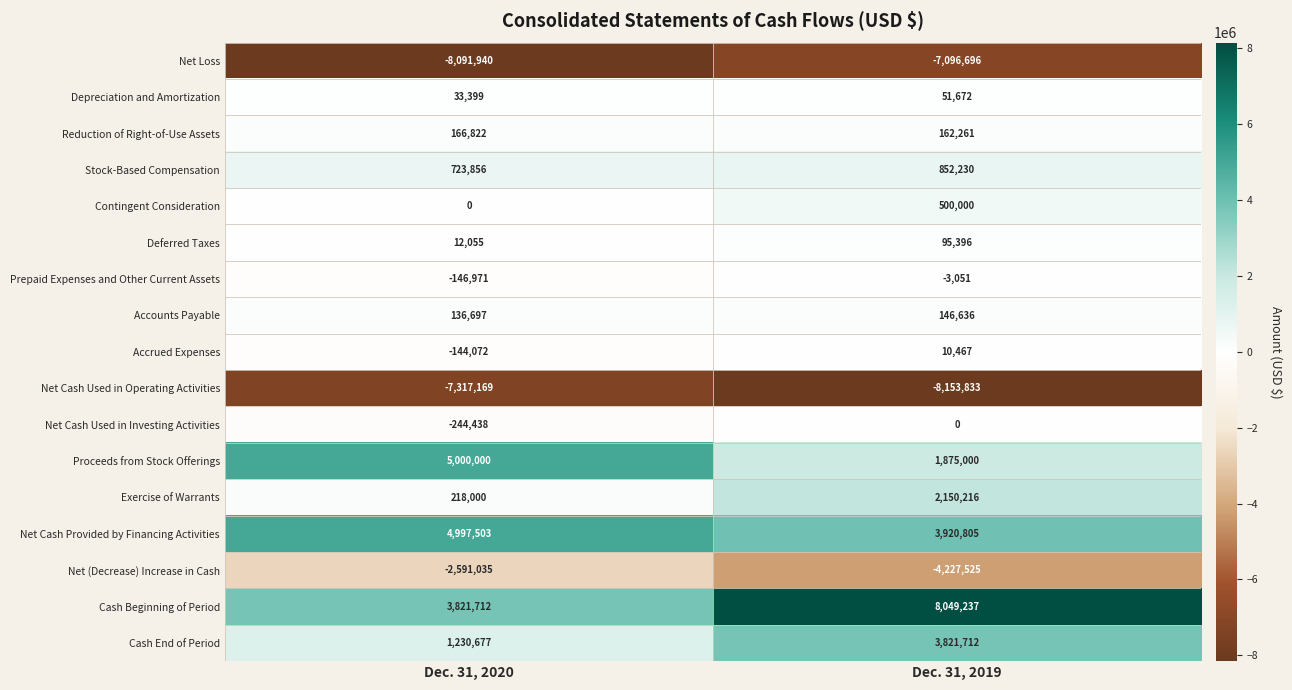

What is the difference between the Prepaid Expenses and Other Current Assets values at Dec. 31, 2020 and Dec. 31, 2019?

143920